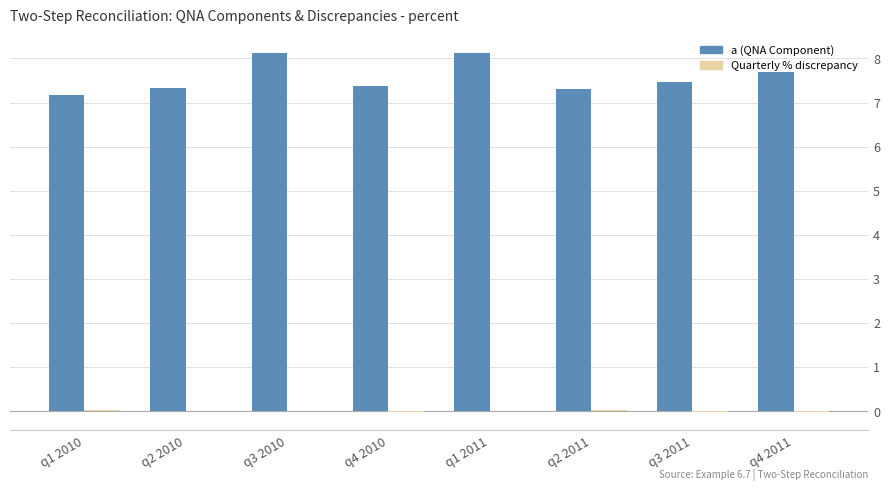

What is the maximum value shown in the chart?

8.1